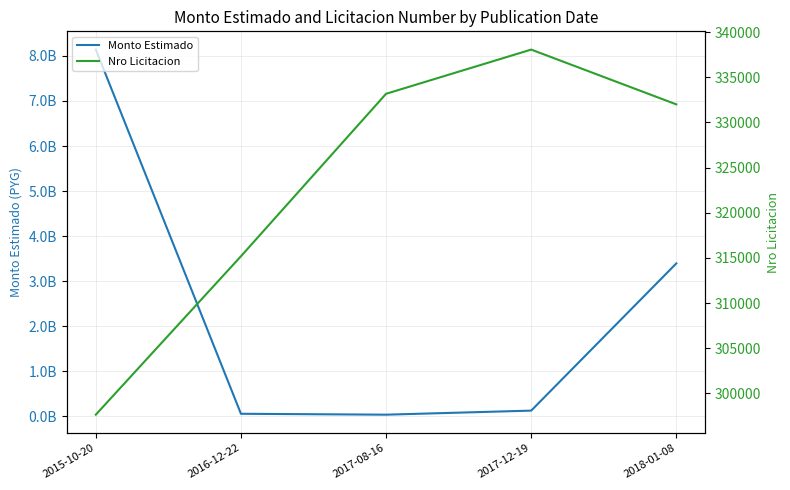

True or false: Nro Licitacion and Monto Estimado cross at least once.

False